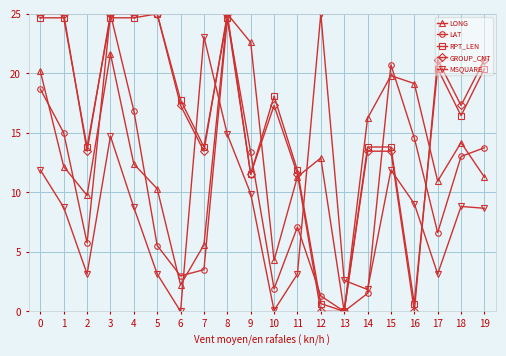

Where is the first local minimum for GROUP_CNT?

2